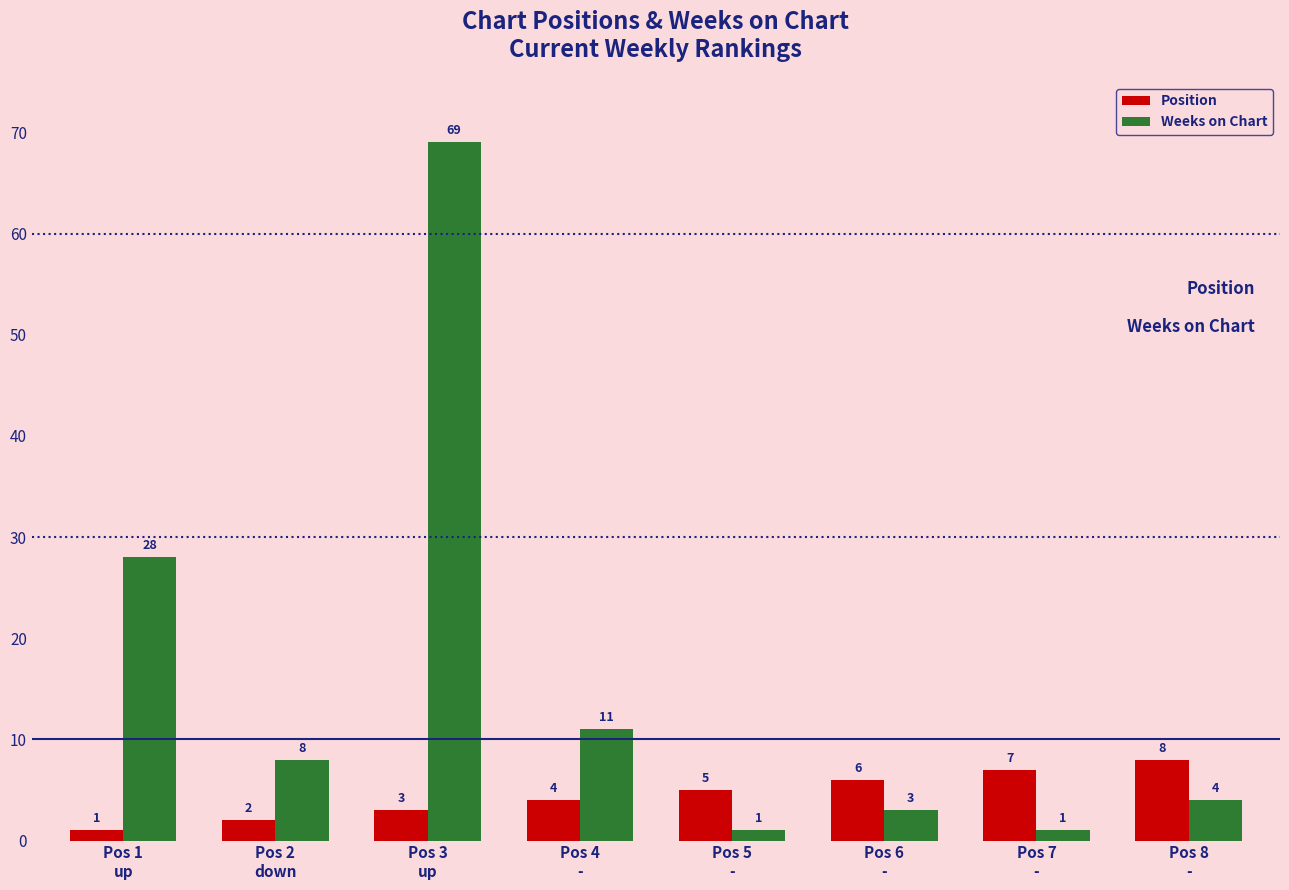

Which series has the largest total across all categories?

Weeks on Chart